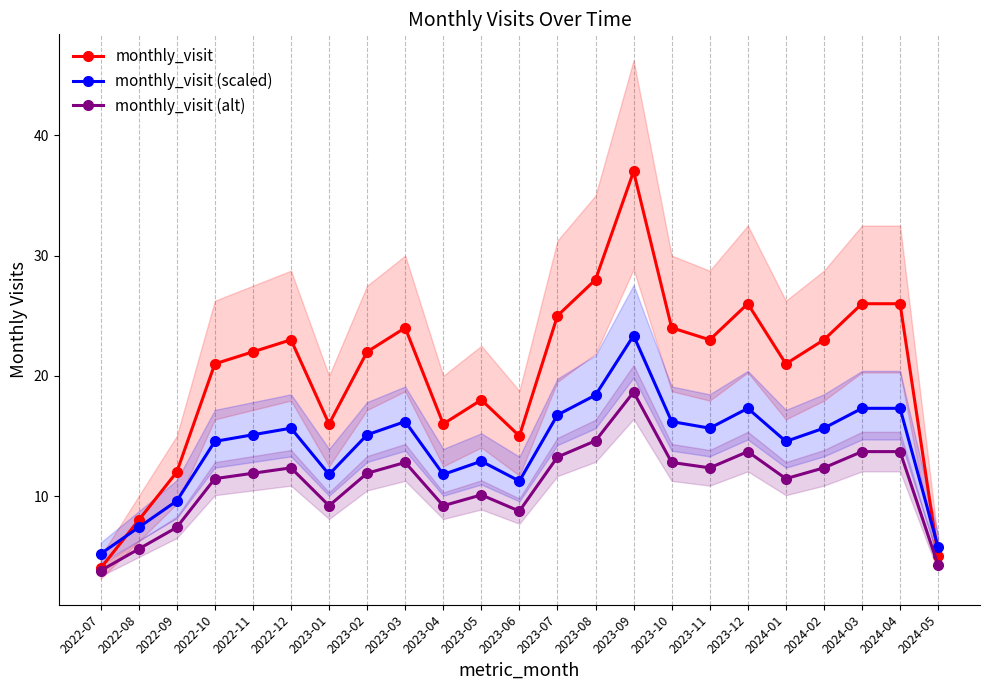

Rank the series by their maximum value, from lowest to highest.

monthly_visit (alt), monthly_visit (scaled), monthly_visit